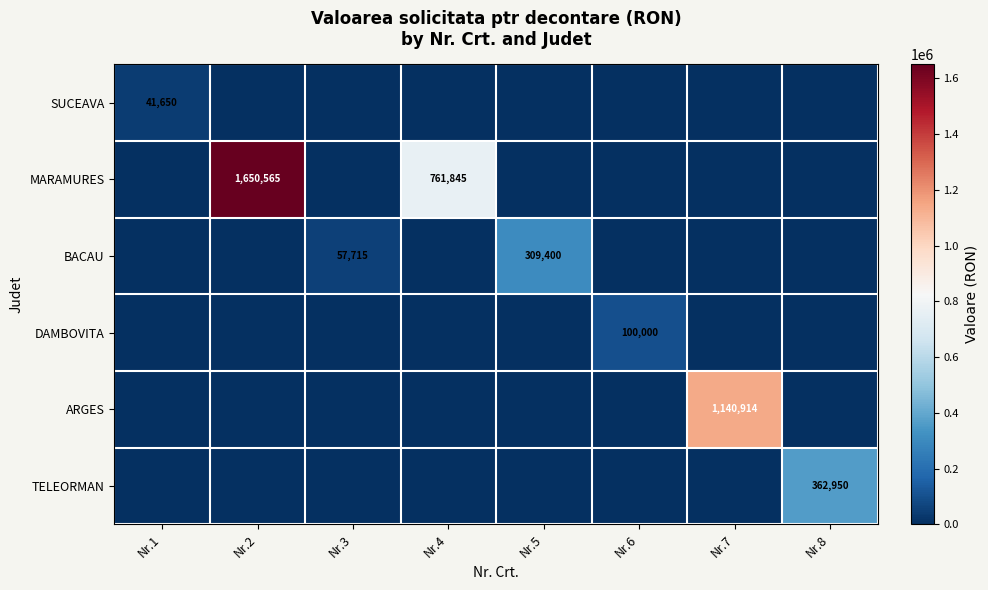

True or false: BACAU has a value of 507341 at Nr.5.

False